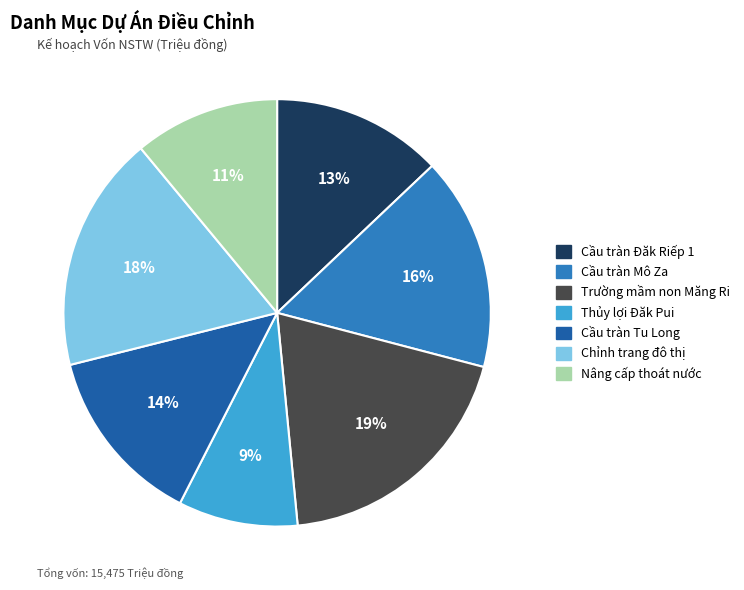

To the nearest percent, what portion does Nâng cấp thoát nước represent?

11%